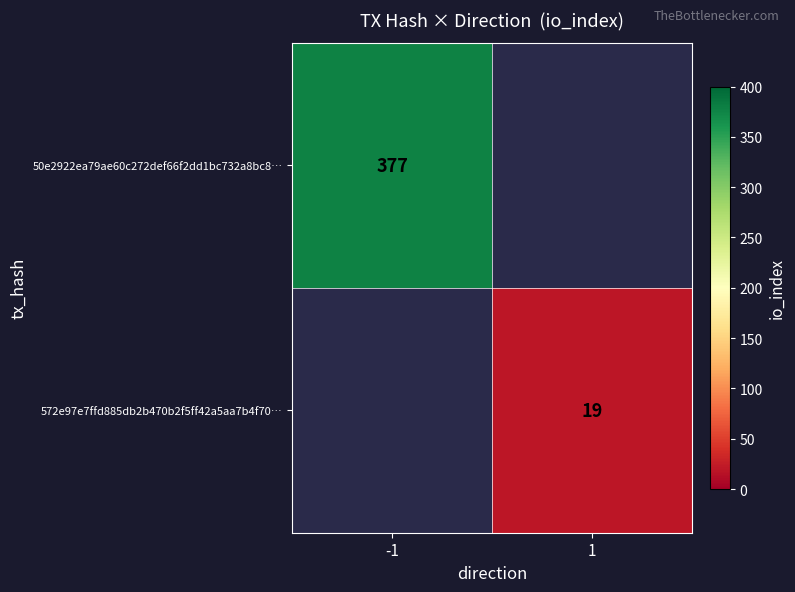

Which category has the lowest value across all series?

1